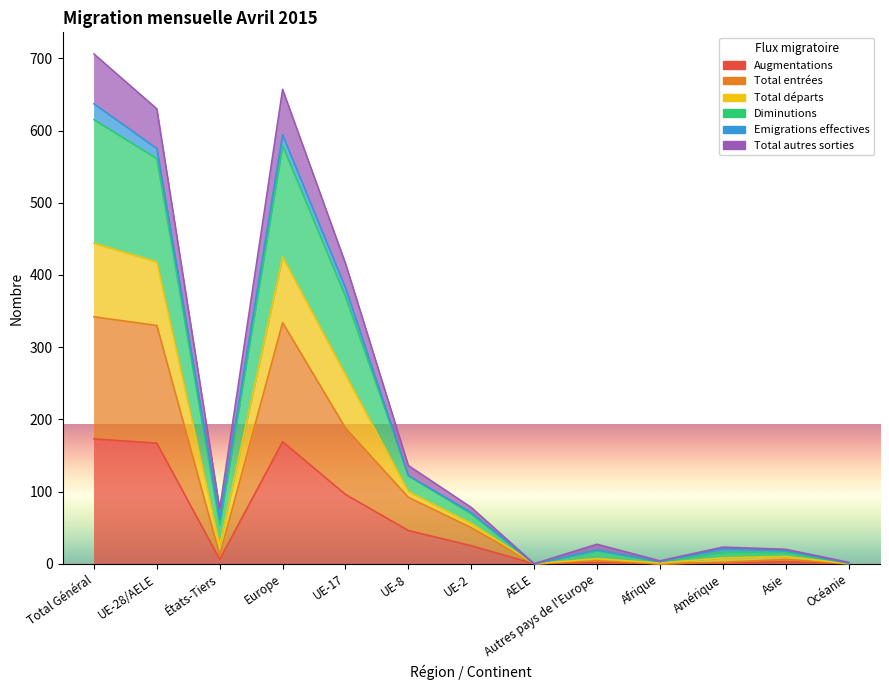

True or false: Diminutions and Total départs cross at least once.

False